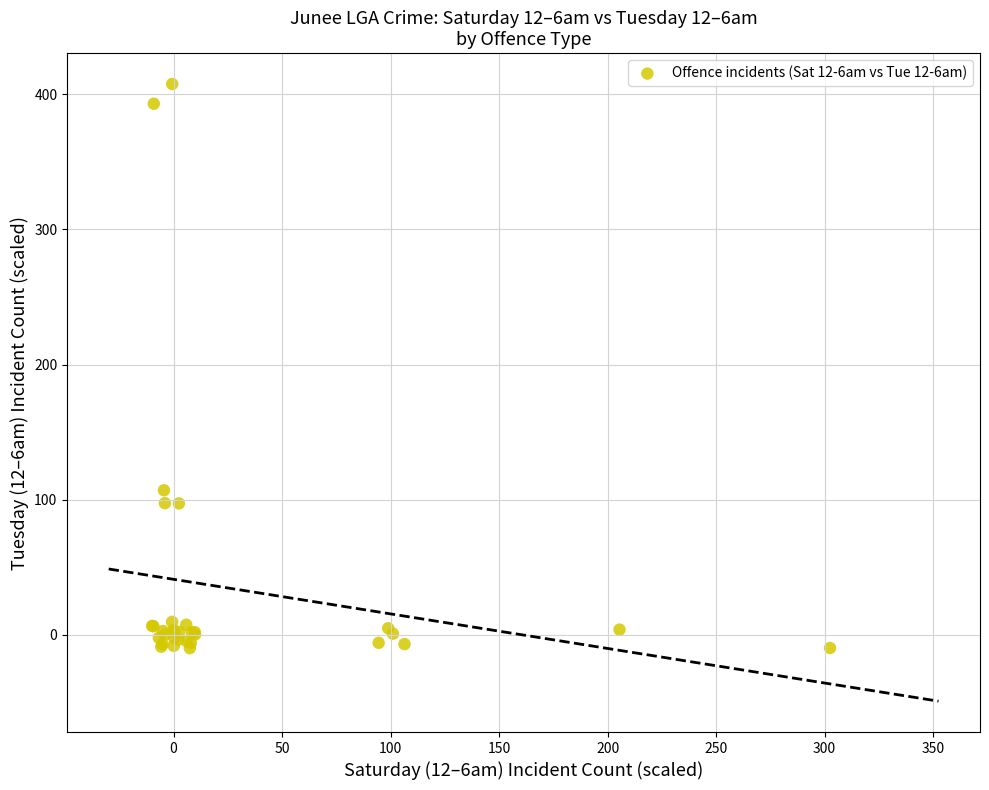

What Y value in the scatter plot is closest to 198?

106.9